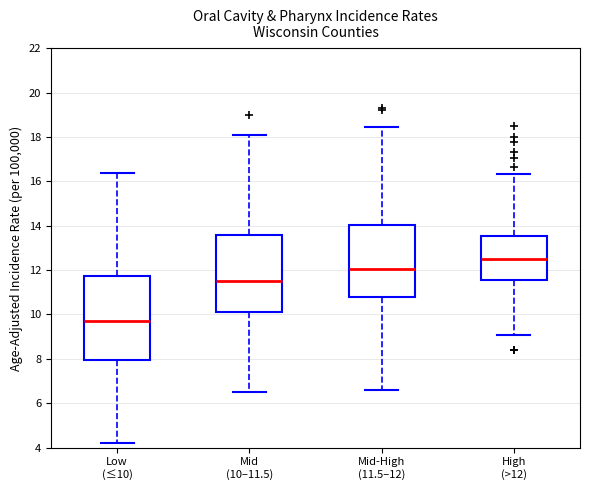

Reading left to right, transcribe this box plot: for each box, give where its median line is, the range the box spans, and where its two whiskers end, as read against the y-axis. The values are not printed on the chart, so give them approximately, as read against the axis.

Low (≤10): median 9.8, box 8.0 to 11.8, whiskers 4.2 to 16.4
Mid (10–11.5): median 11.6, box 10.0 to 13.6, whiskers 6.6 to 18.2
Mid-High (11.5–12): median 12.0, box 10.8 to 14.0, whiskers 6.6 to 18.4
High (>12): median 12.6, box 11.6 to 13.6, whiskers 9.0 to 16.4